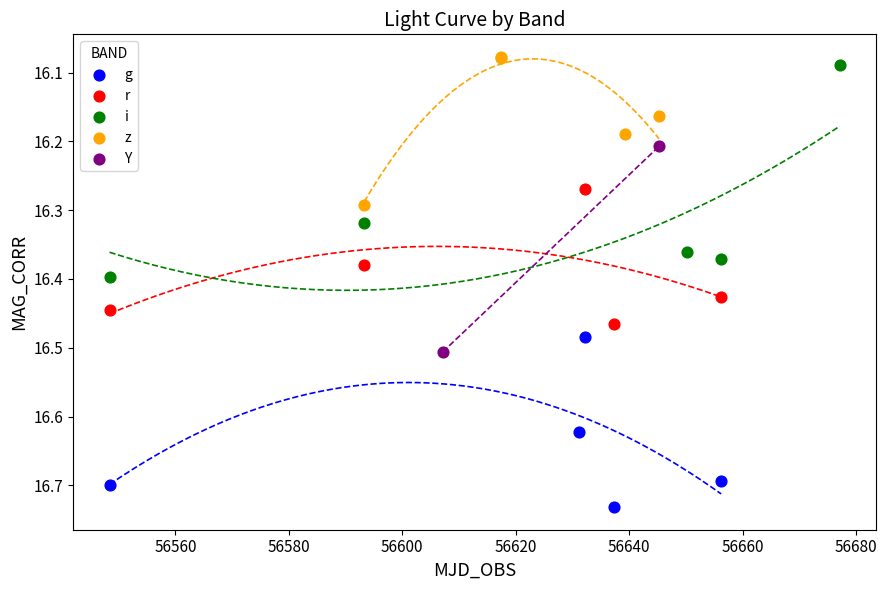

Which series reaches the minimum Y coordinate?

z